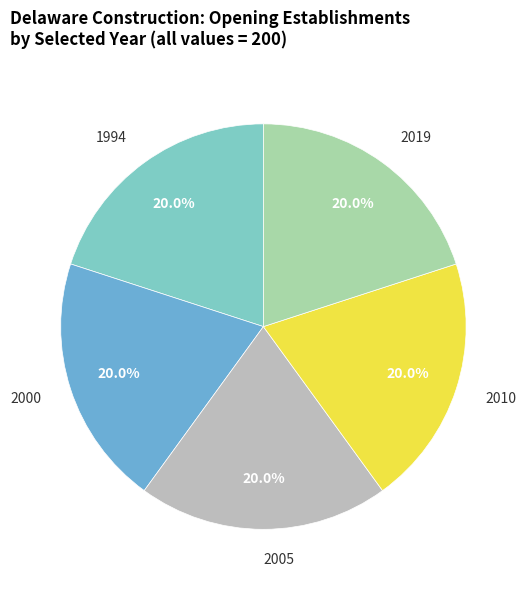

What portion of the pie excludes 2019?

80.0%